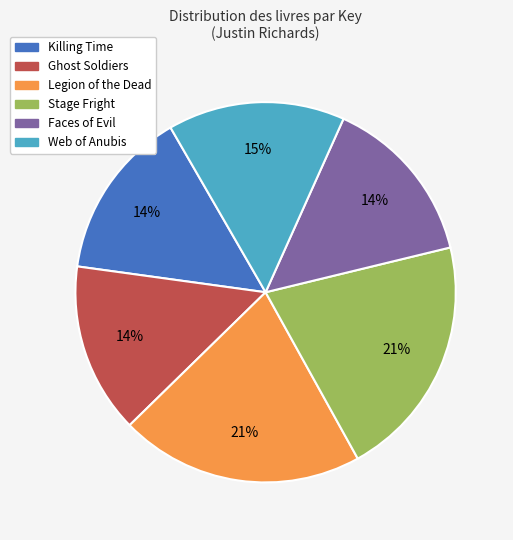

Does Killing Time account for over 50% of the chart?

No